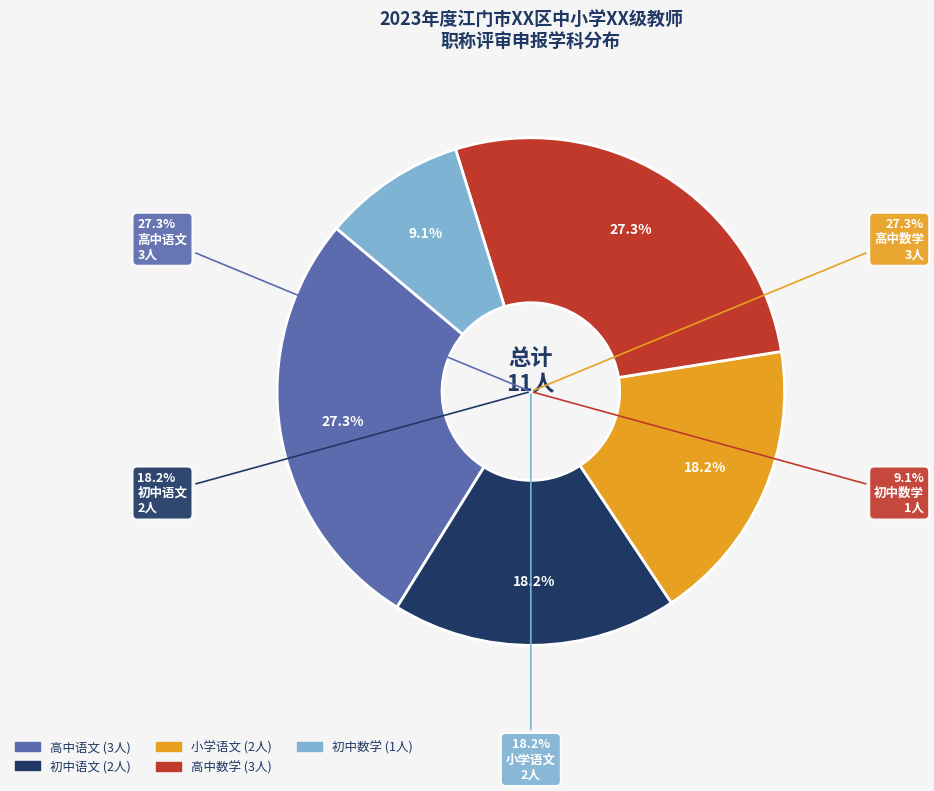

To the nearest percent, what is the average slice percentage?

20%